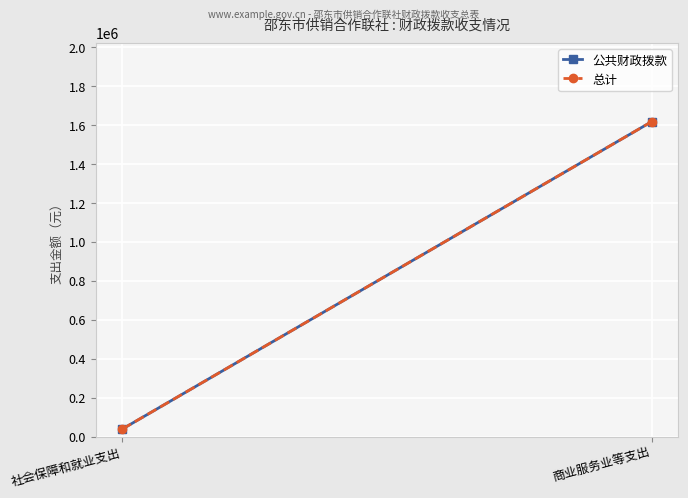

What position from the left is 社会保障和就业支出?

1